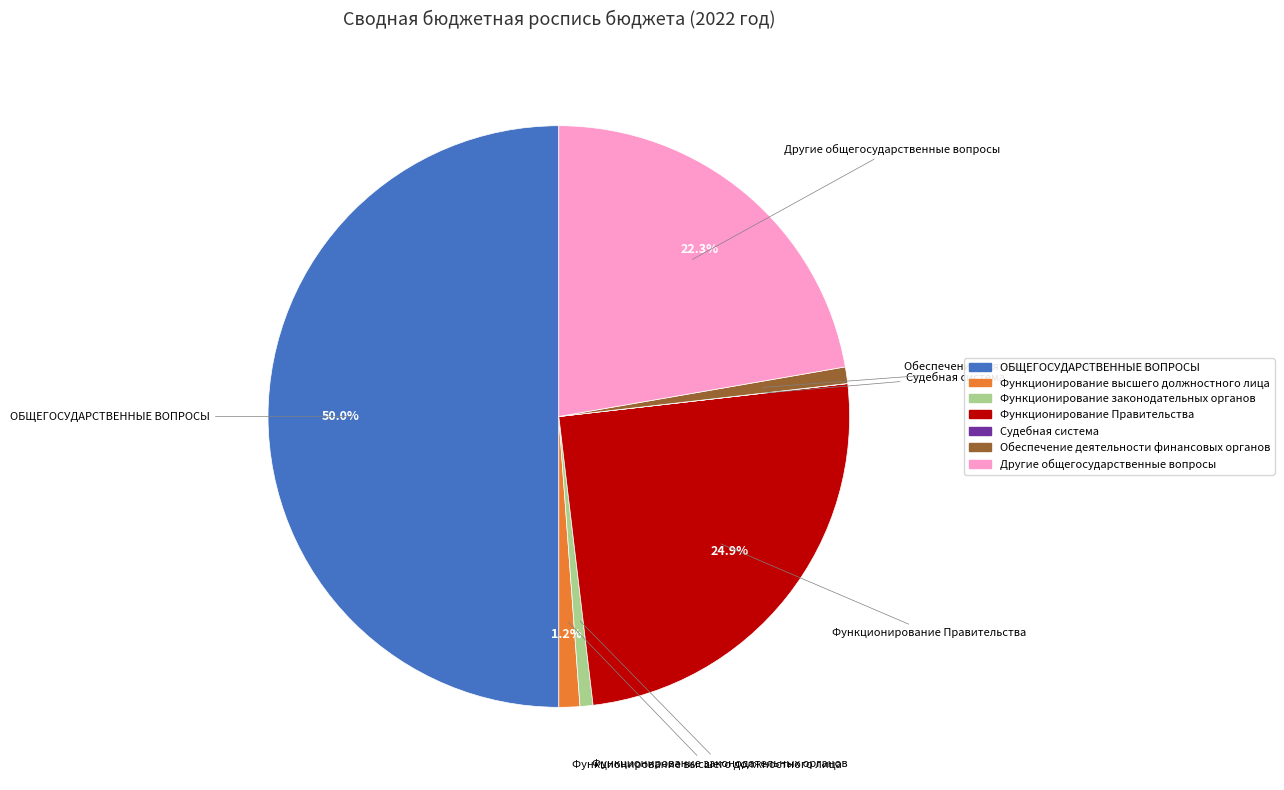

What percentage do Функционирование высшего должностного лица and Функционирование Правительства together represent?

26.1%